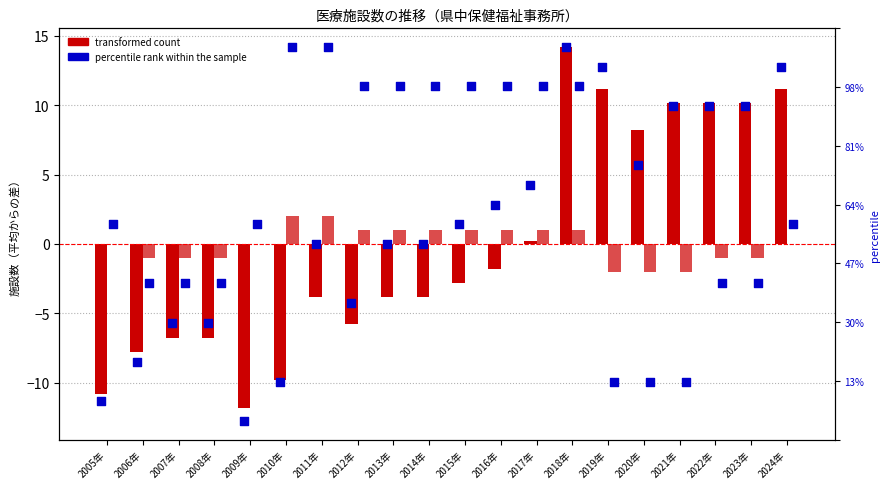

What is the total value across all series at 2013年?

-2.8